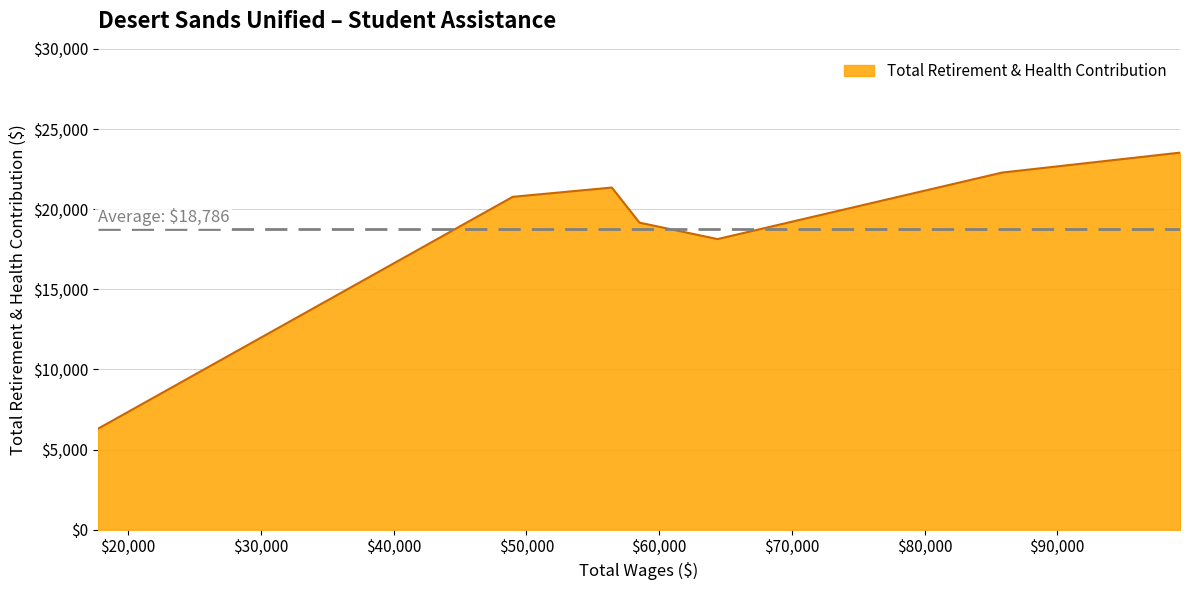

What is the minimum value shown in the chart?

6295